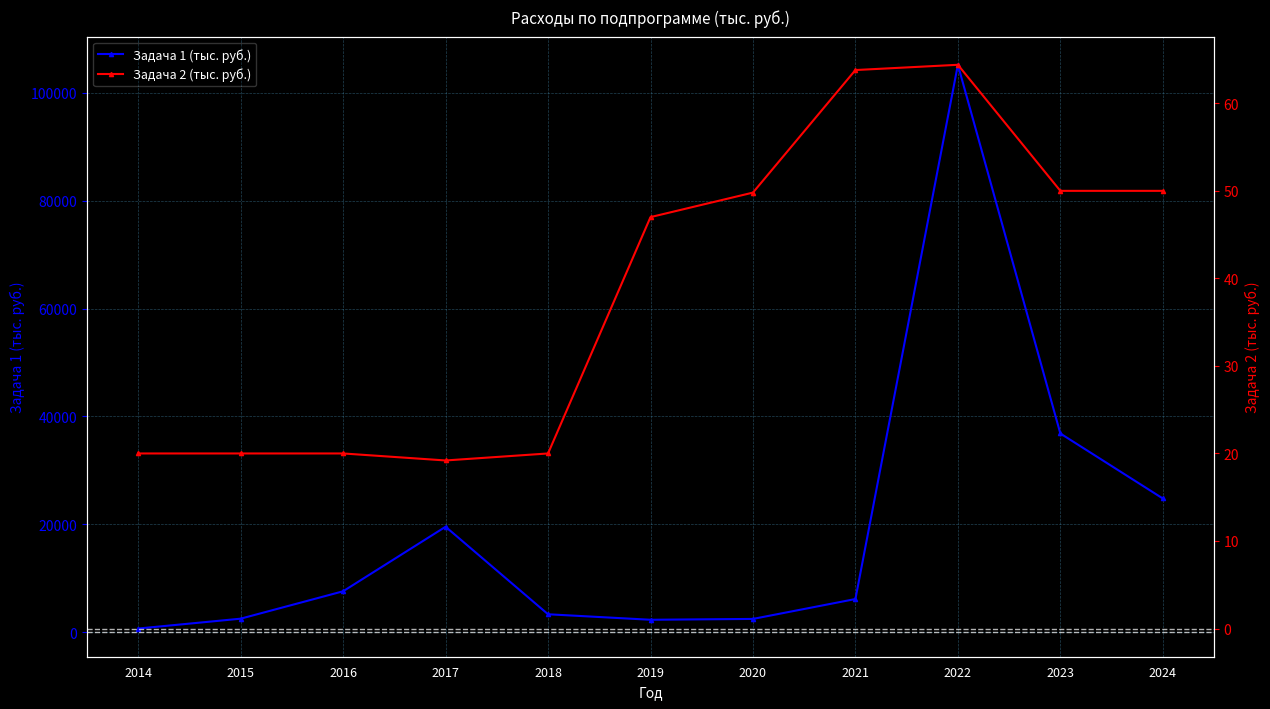

True or false: Задача 1 (тыс. руб.) and Задача 2 (тыс. руб.) cross at least once.

False